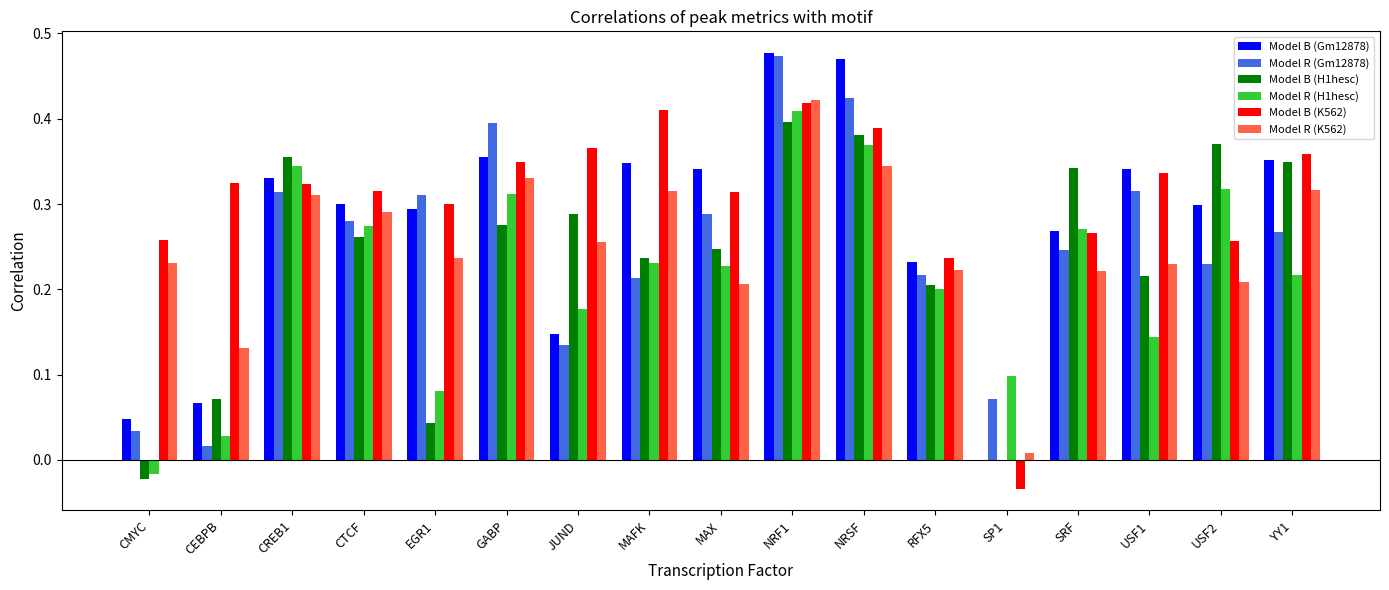

Which series has the largest total across all categories?

Model B (K562)